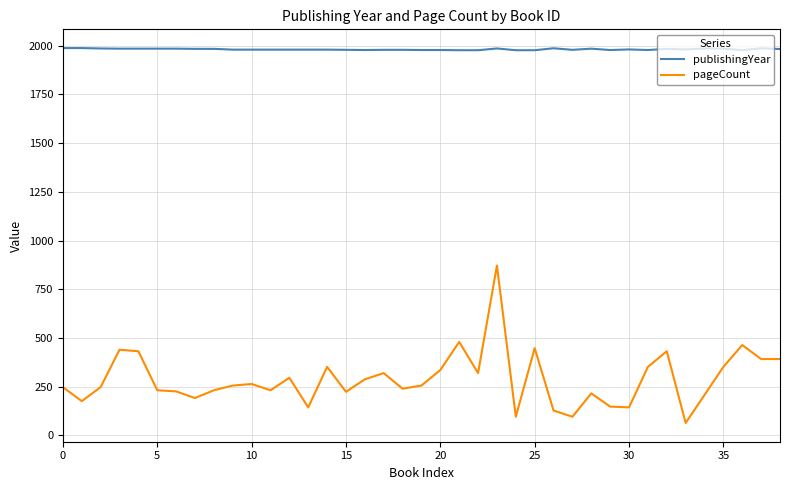

True or false: pageCount and publishingYear cross at least once.

False